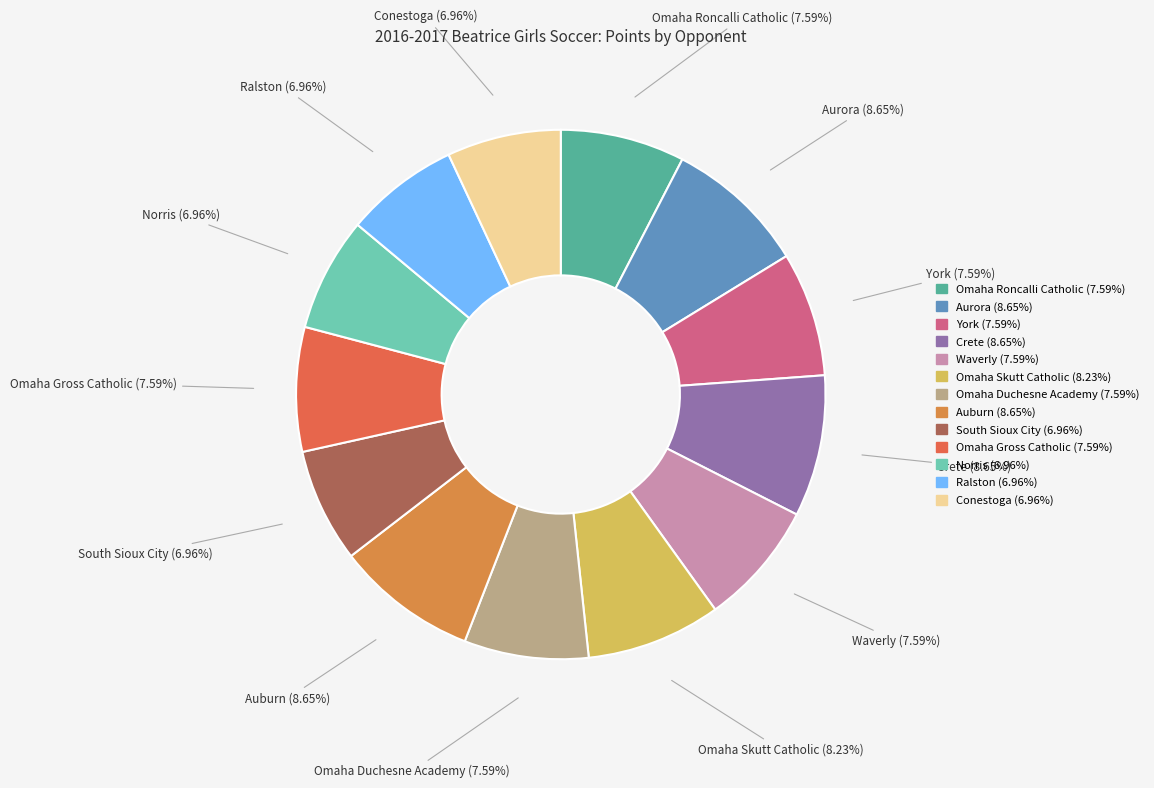

Count the number of slices in the pie.

13